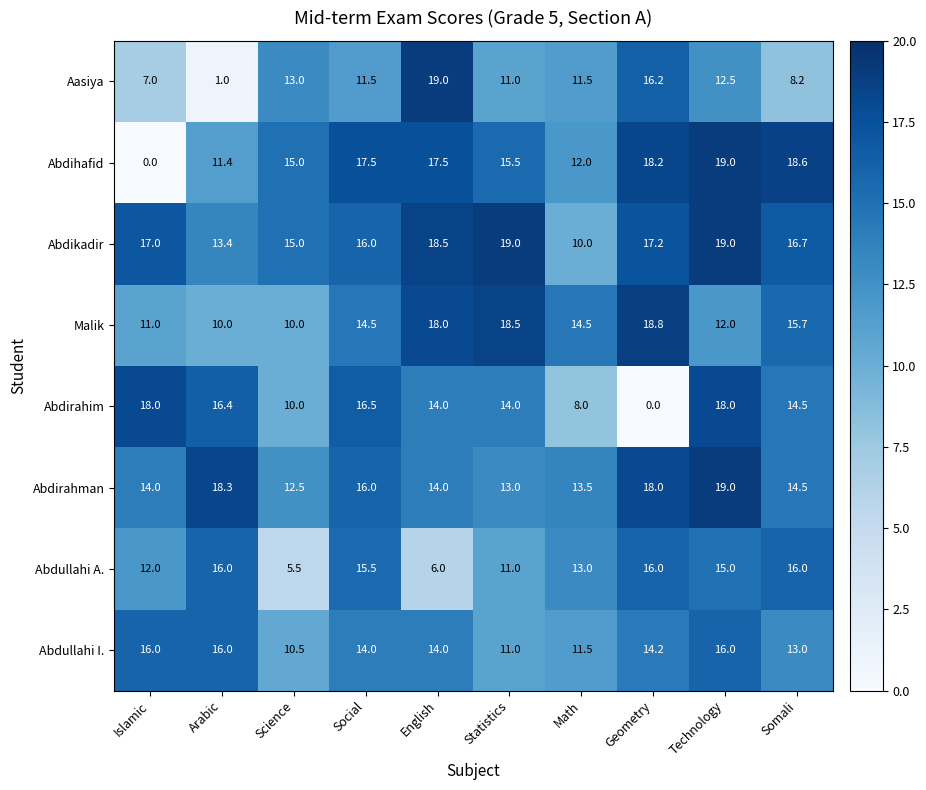

What is the spread (max minus min) of values at Technology?

7.0